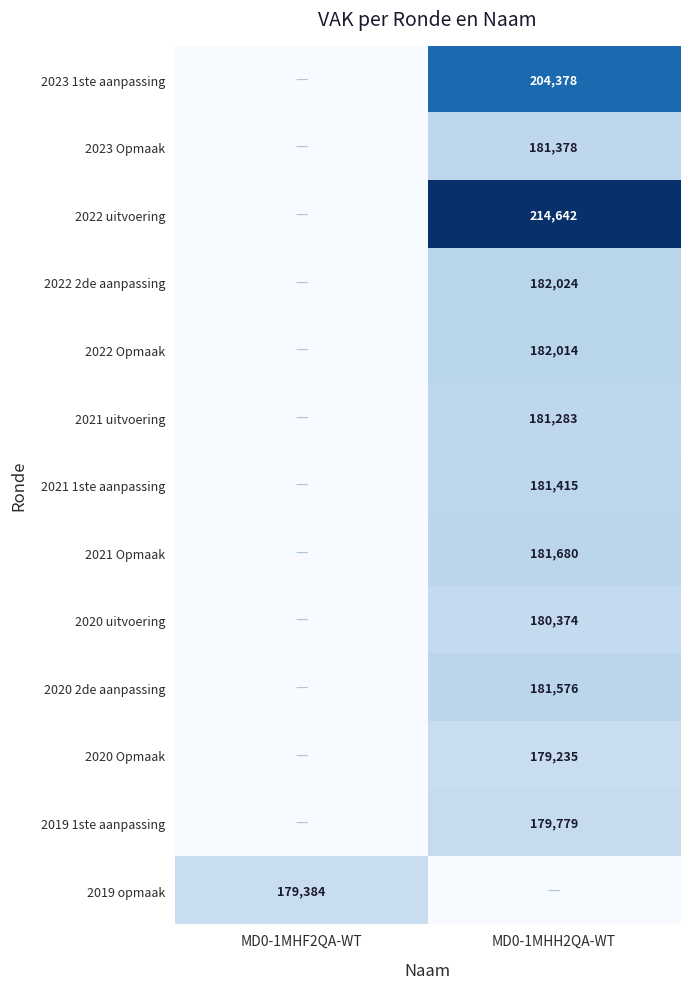

True or false: 2021 uitvoering has a value of 181283 at MD0-1MHH2QA-WT.

True